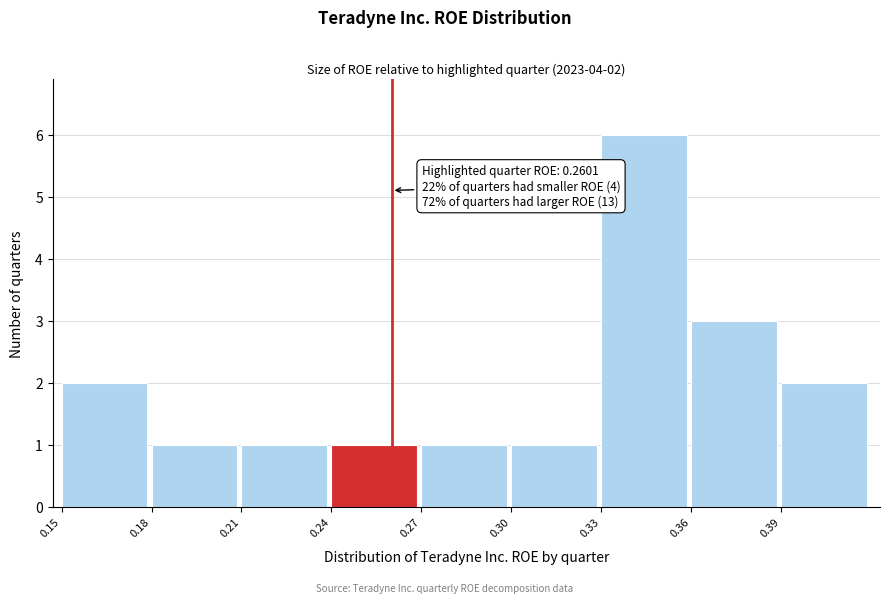

Which range on the x-axis has the tallest bar?

0.33 to 0.36